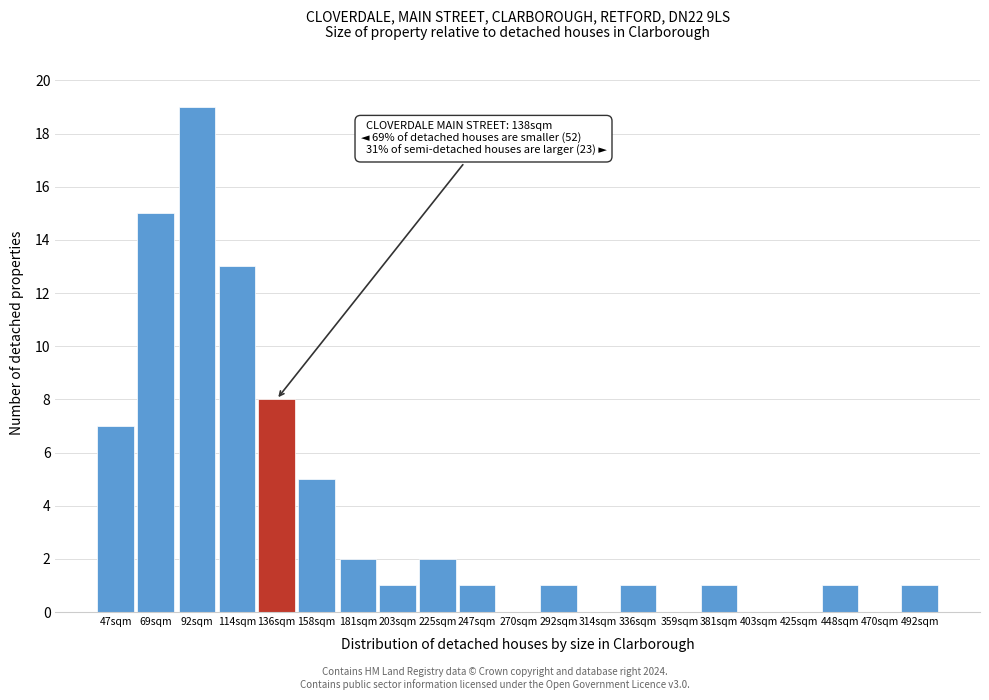

Reading left to right, transcribe all the data shown in this chart.

47sqm=7	69sqm=15	92sqm=19	114sqm=13	136sqm=8	158sqm=5	181sqm=2	203sqm=1	225sqm=2	247sqm=1	270sqm=0	292sqm=1	314sqm=0	336sqm=1	359sqm=0	381sqm=1	403sqm=0	425sqm=0	448sqm=1	470sqm=0	492sqm=1